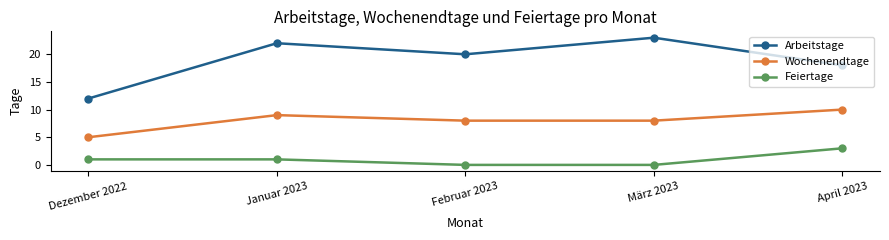

What is the label of the 5th point from the left?

April 2023